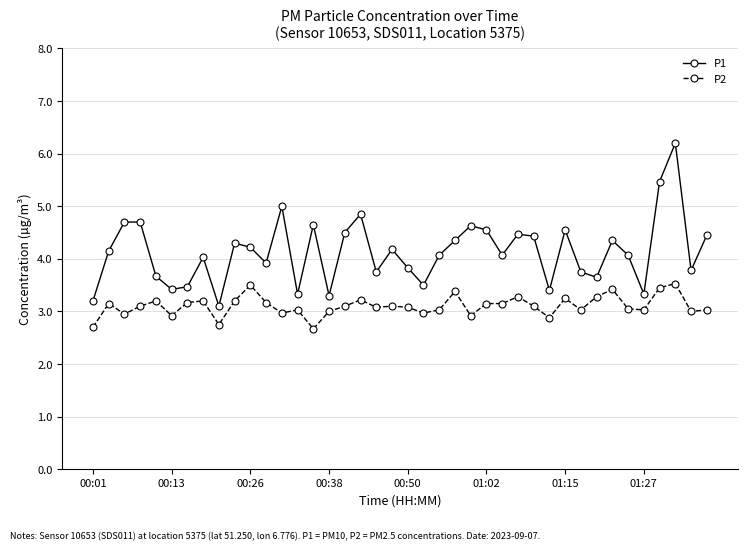

Count the number of categories in the chart.

40